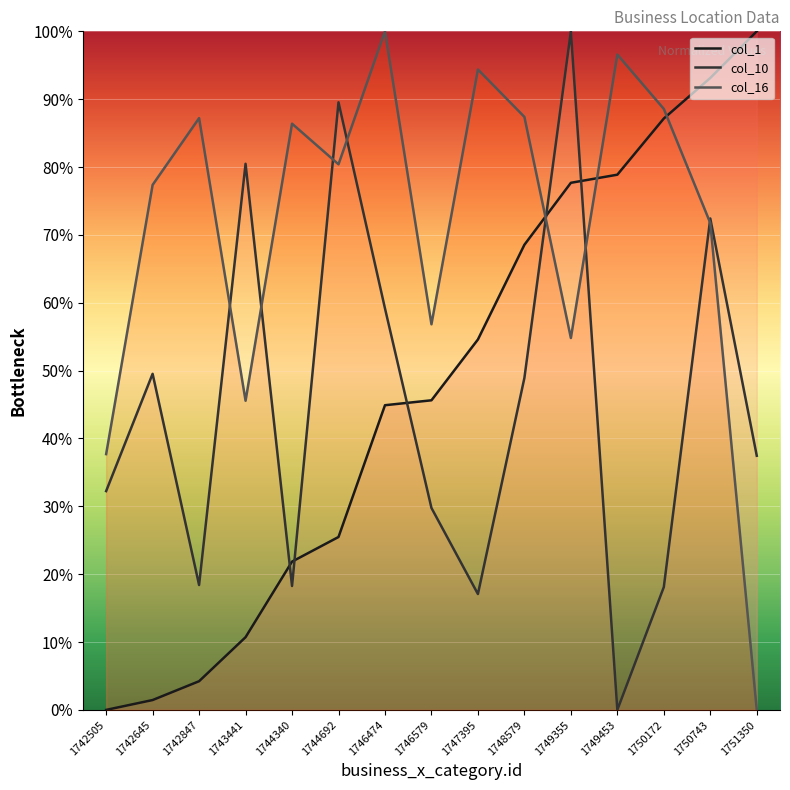

Count the number of data series in this chart.

3